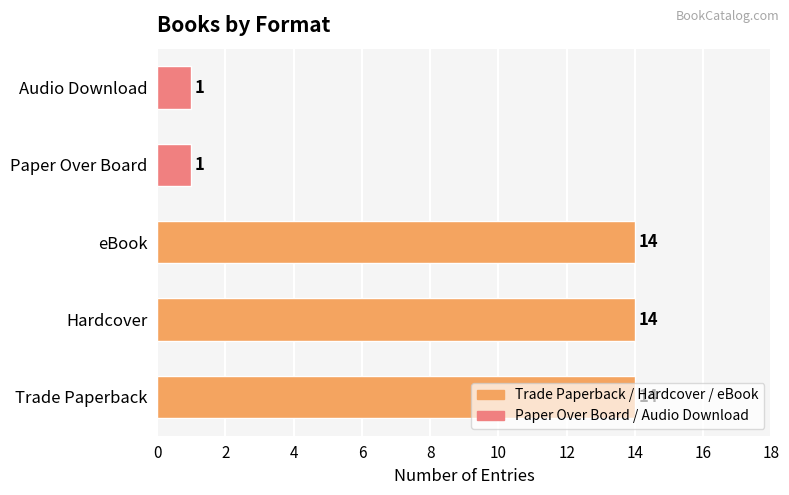

Does the chart contain any negative values?

No